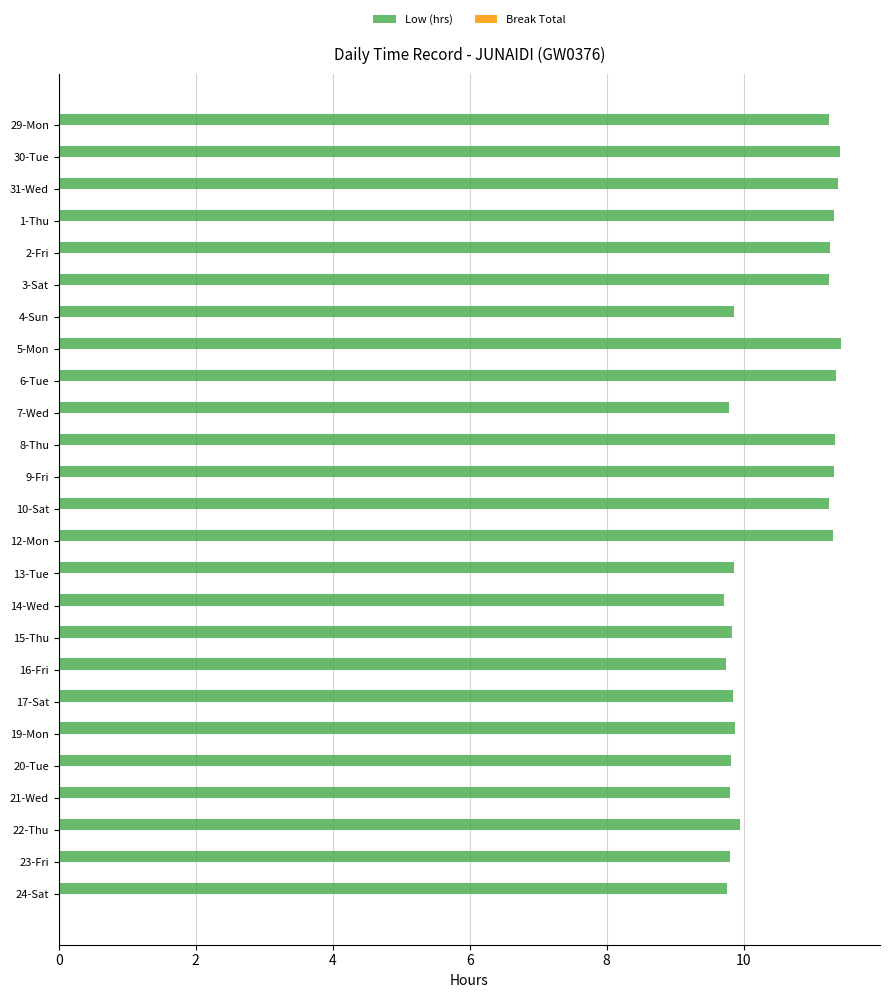

How many values are between 9 and 11?

13